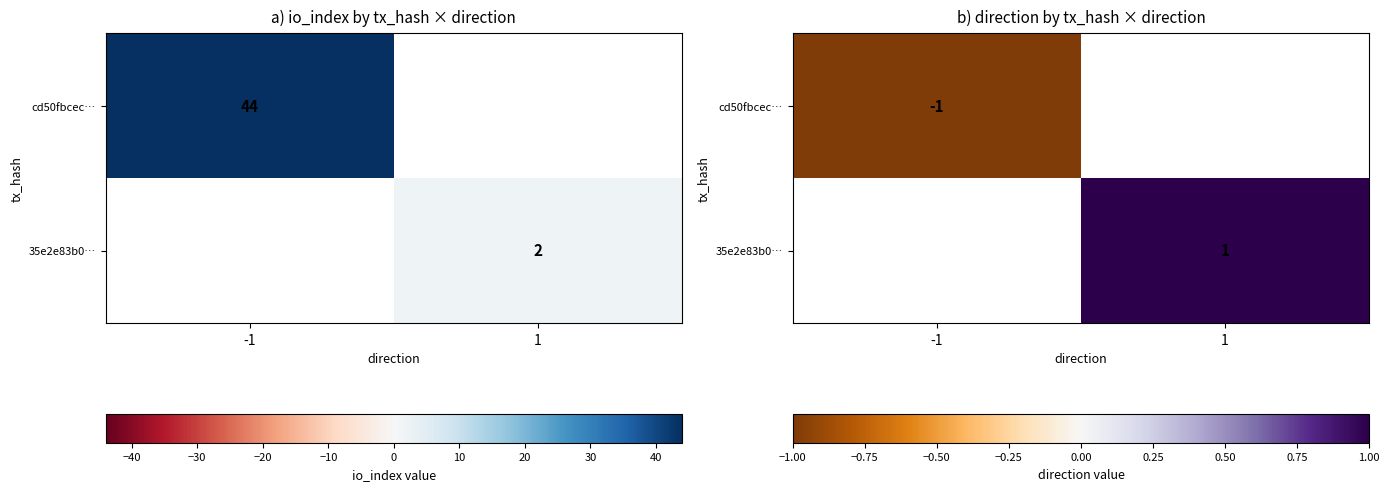

At which category does the chart reach its minimum across all series?

-1